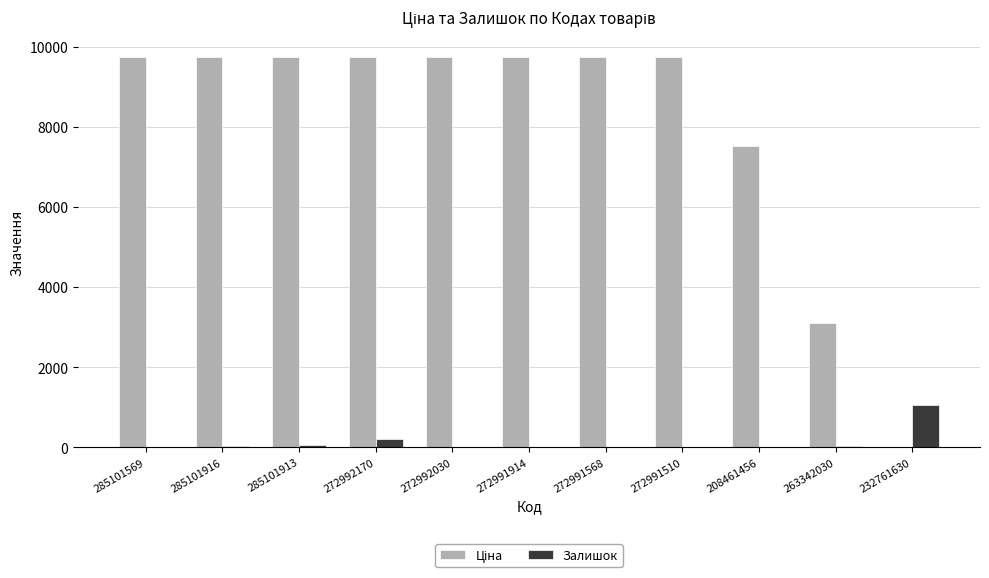

Is it true that Залишок equals 12.0 at 272992030?

True